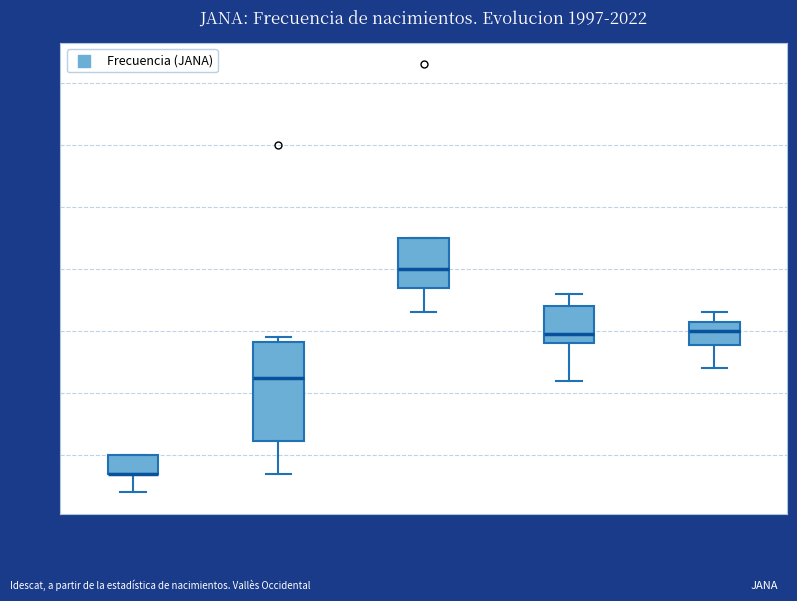

Which box is the tallest, from its lower edge to its upper edge?

2002-2007